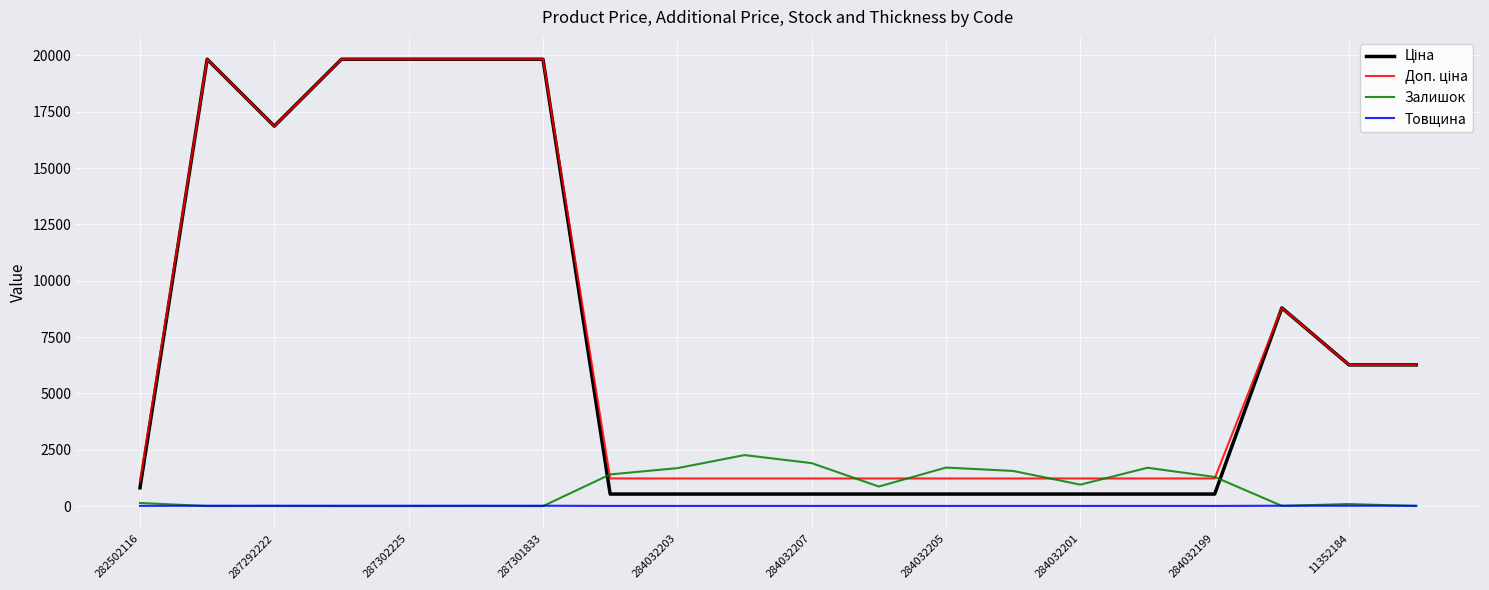

Count the Товщина values in the range 8 to 18.

20